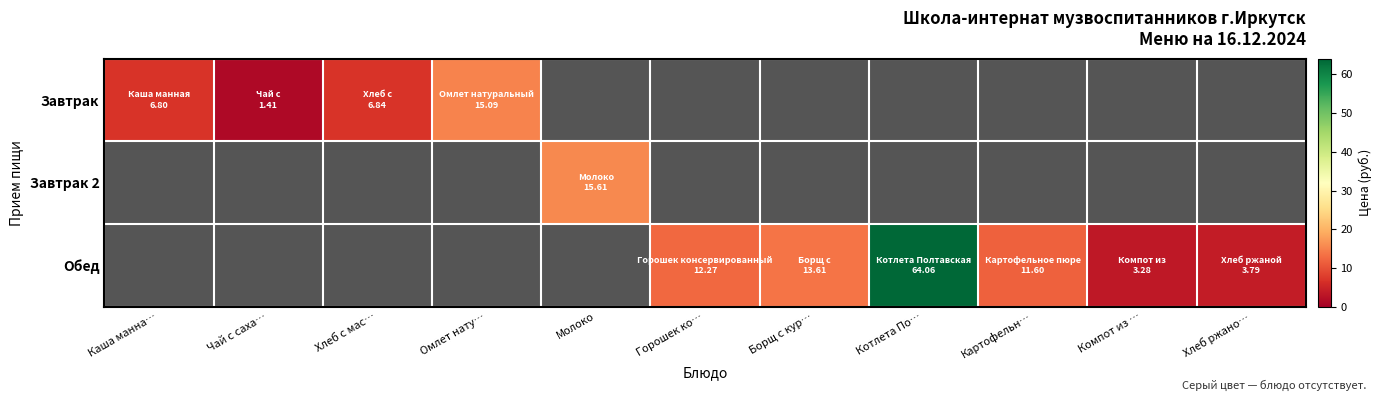

Rank the series at Чай с саха… from lowest to highest value.

Завтрак 2, Обед, Завтрак